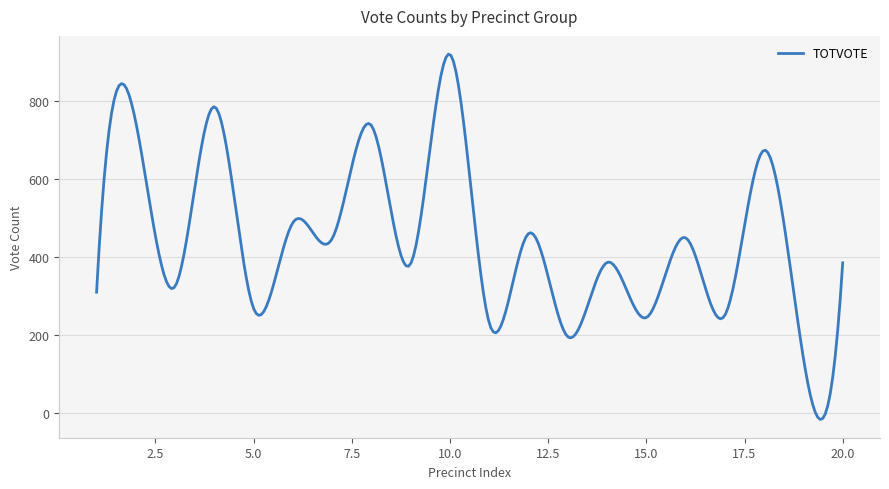

What is the maximum value shown in the chart?

918.6